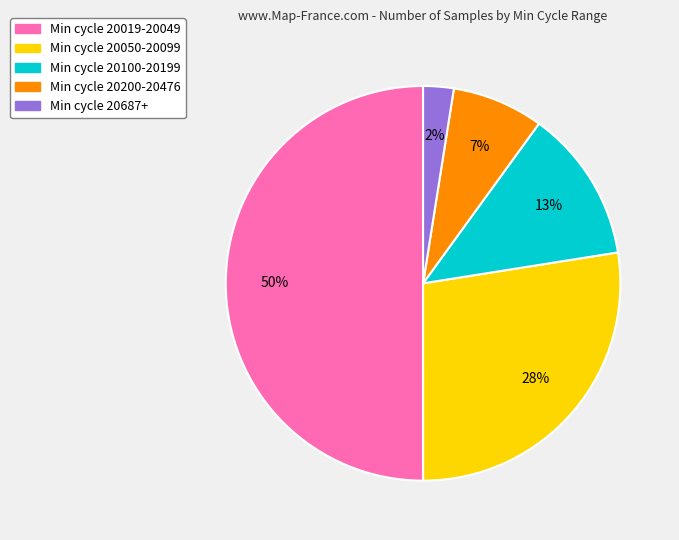

To the nearest percent, what is the average slice percentage?

20%